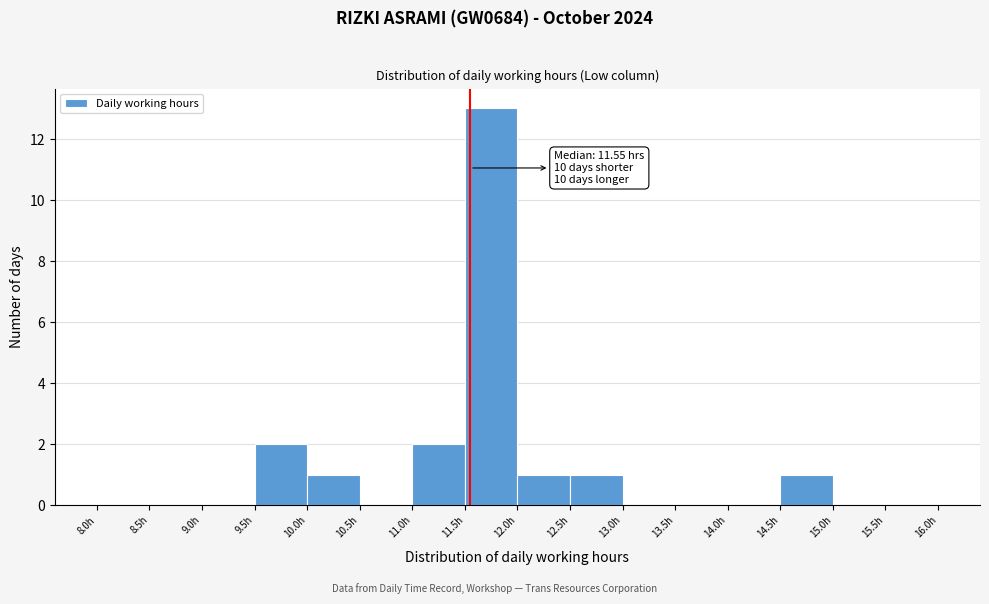

Which range on the x-axis has the tallest bar?

11.5 to 12.0